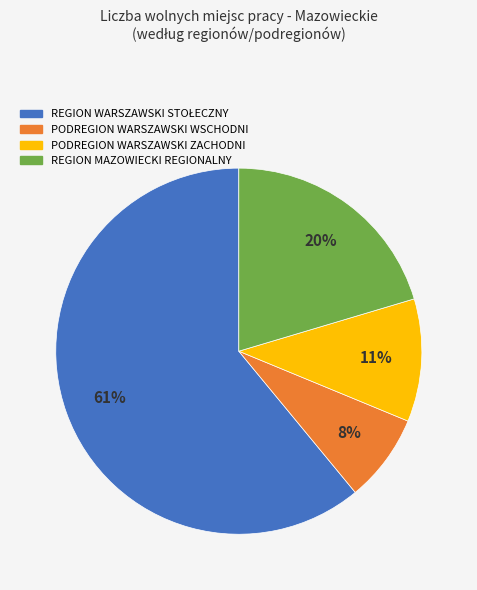

The PODREGION WARSZAWSKI WSCHODNI slice represents 8% of the pie. True or false?

True